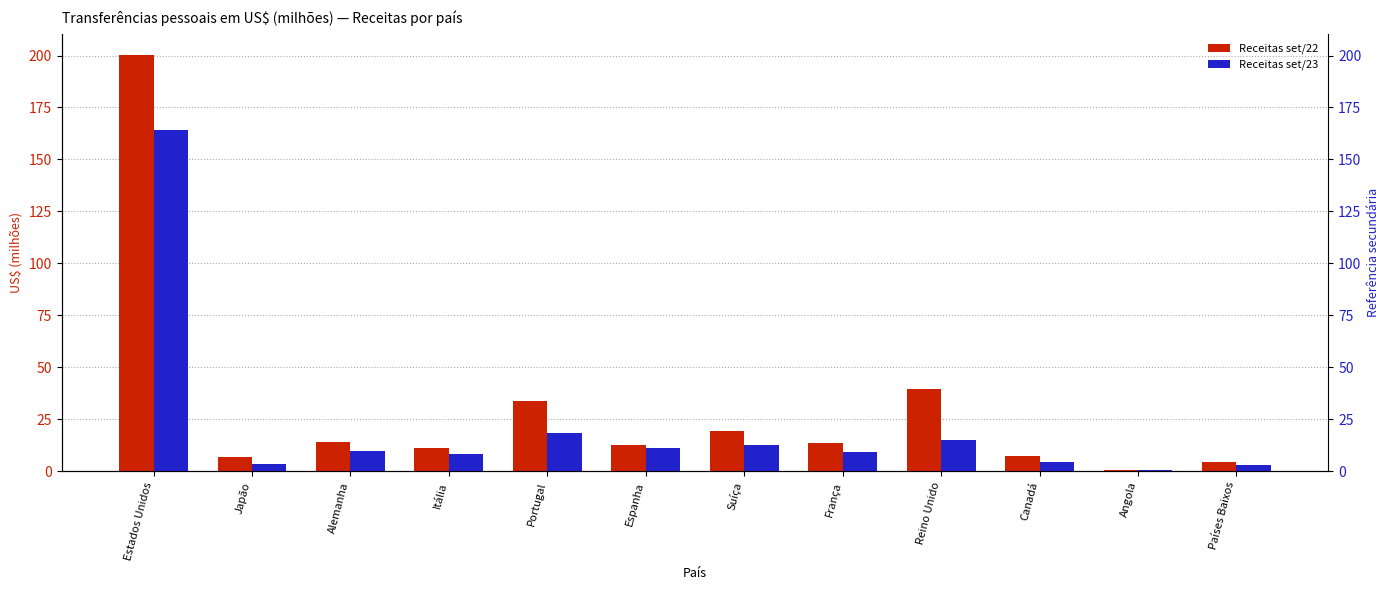

What is the label of the 4th bar from the right?

Reino Unido